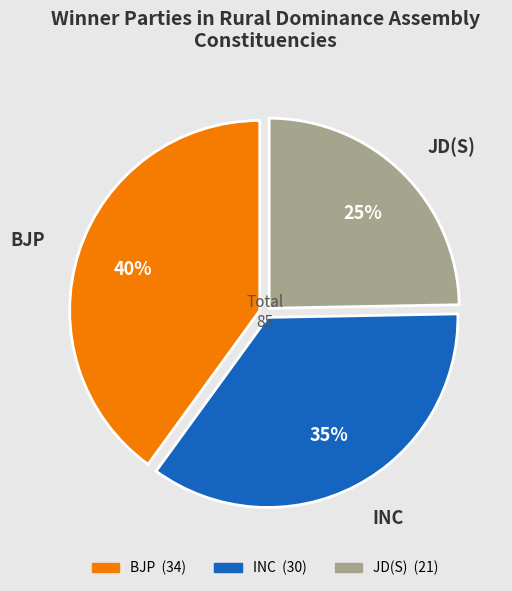

To the nearest percent, what is the average slice percentage?

33%